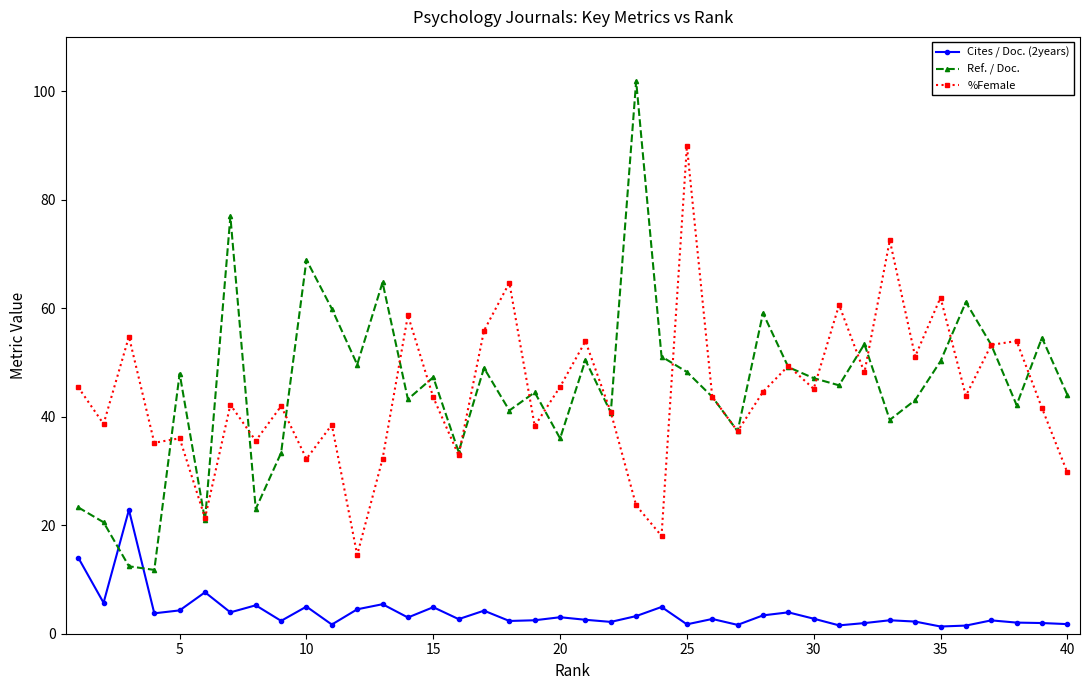

True or false: Ref. / Doc. has more than 1 points higher than both neighbors.

True